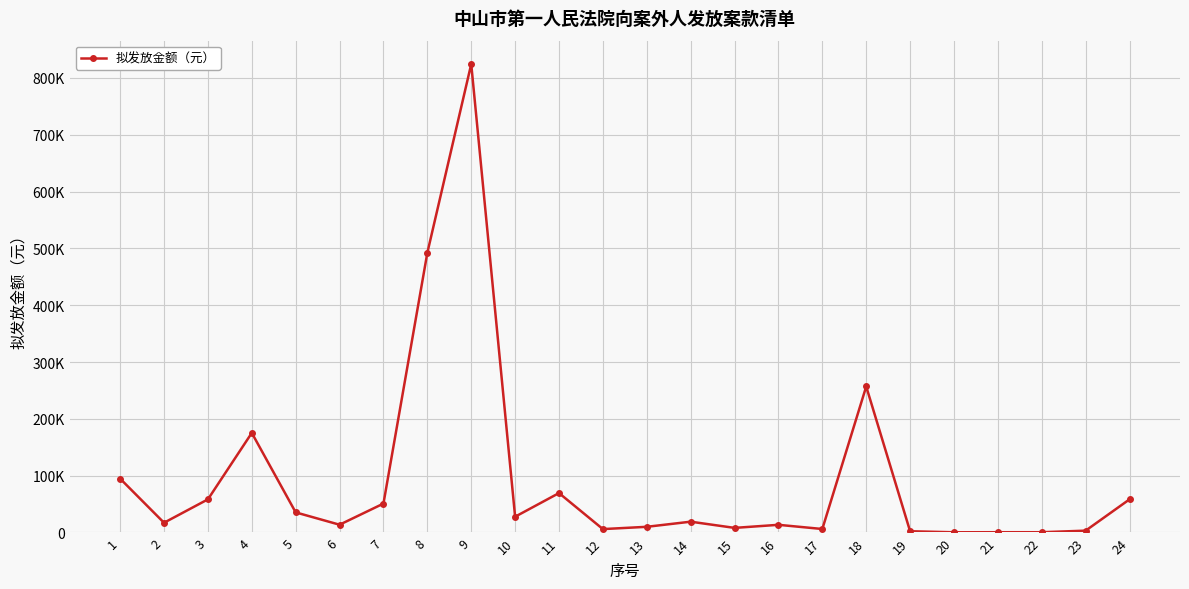

Reading right to left, extract all data points from this chart.

58320.0	3242.1	464.1	480.3	379.3	2194.2	256963.4	6142.7	13499.0	8100.5	19017.0	10000.0	5976.9	69380.1	27756.7	824443.0	492278.6	50904.4	13679.6	35402.1	175277.8	58320.0	17155.0	94772.2